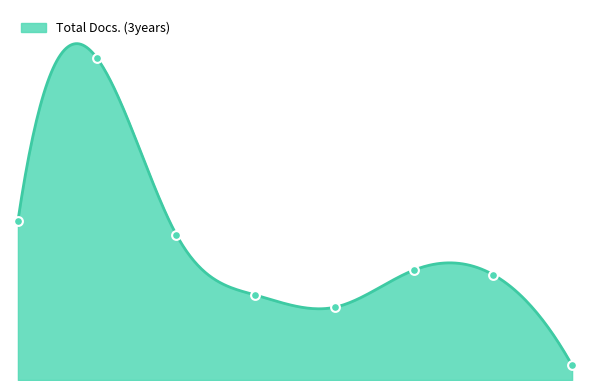

Between 5 and 6, which is larger?

6